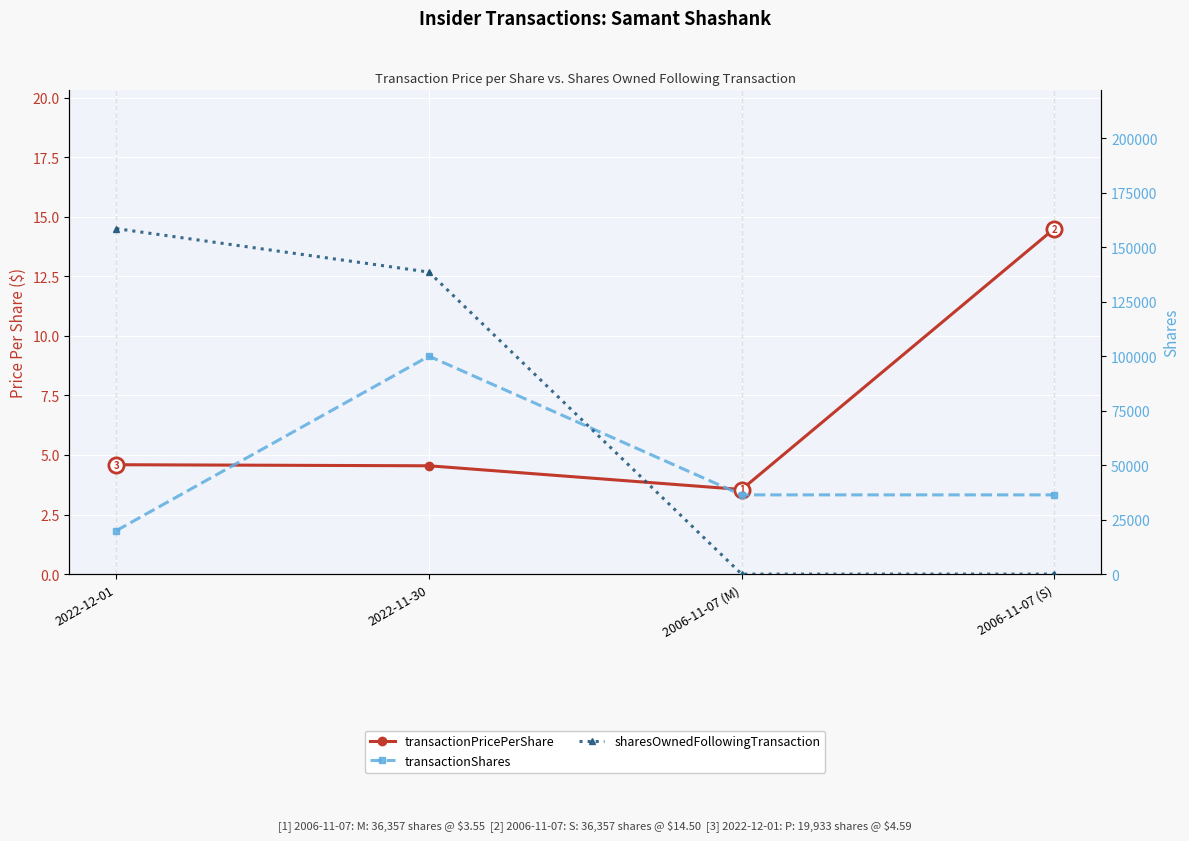

At which category is the sum across all series the highest?

2022-11-30